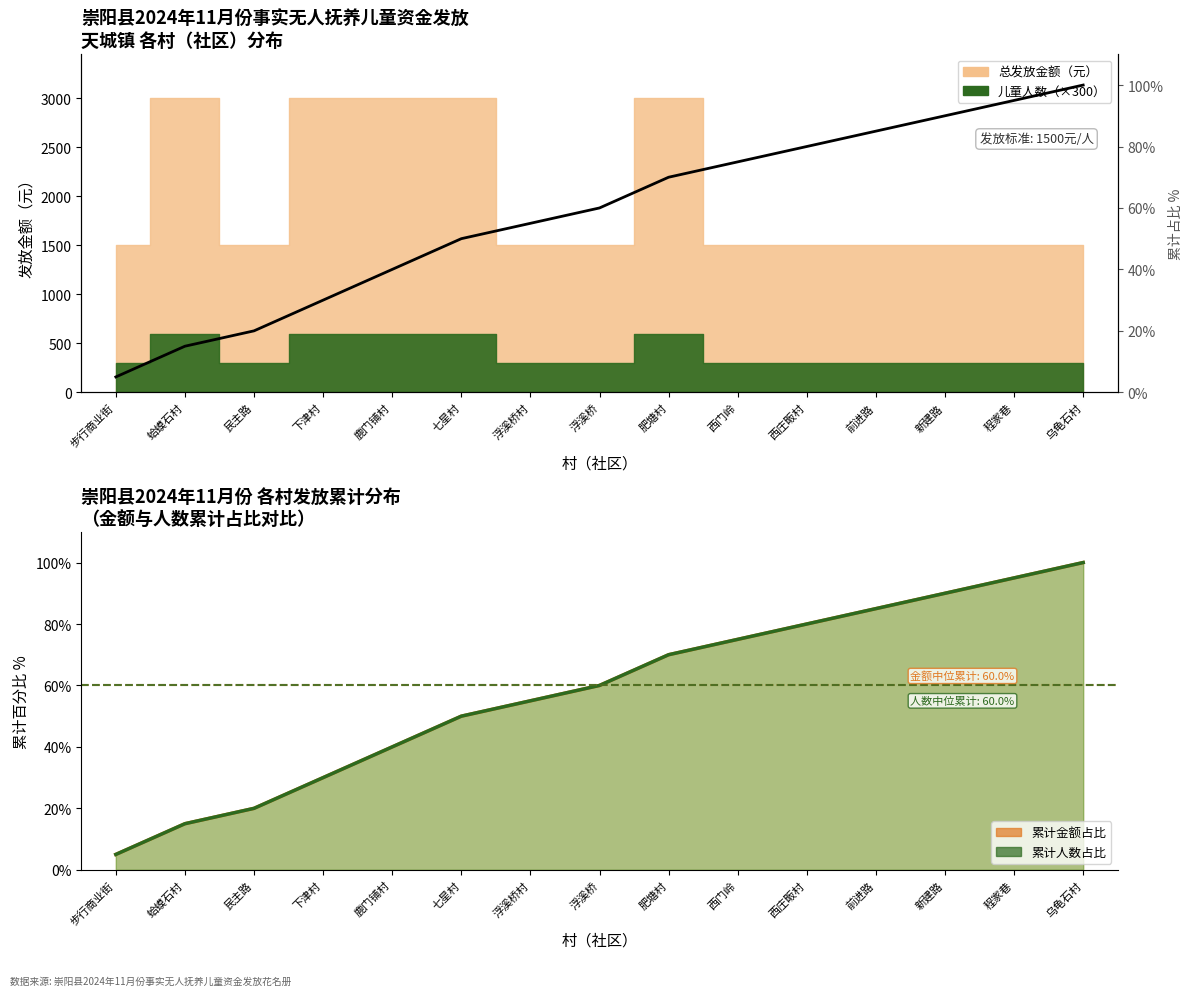

Is it true that 累计金额% equals 42.7 at 肥塘村?

False